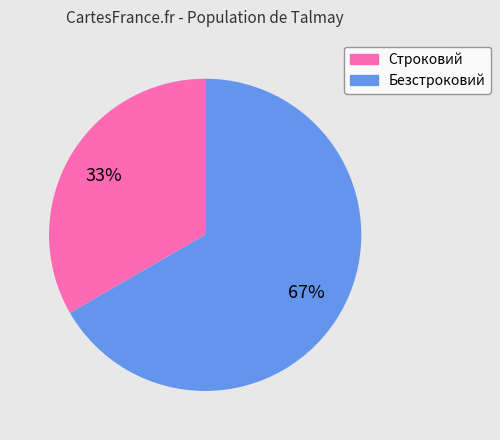

What is the largest slice in the pie chart?

Безстроковий